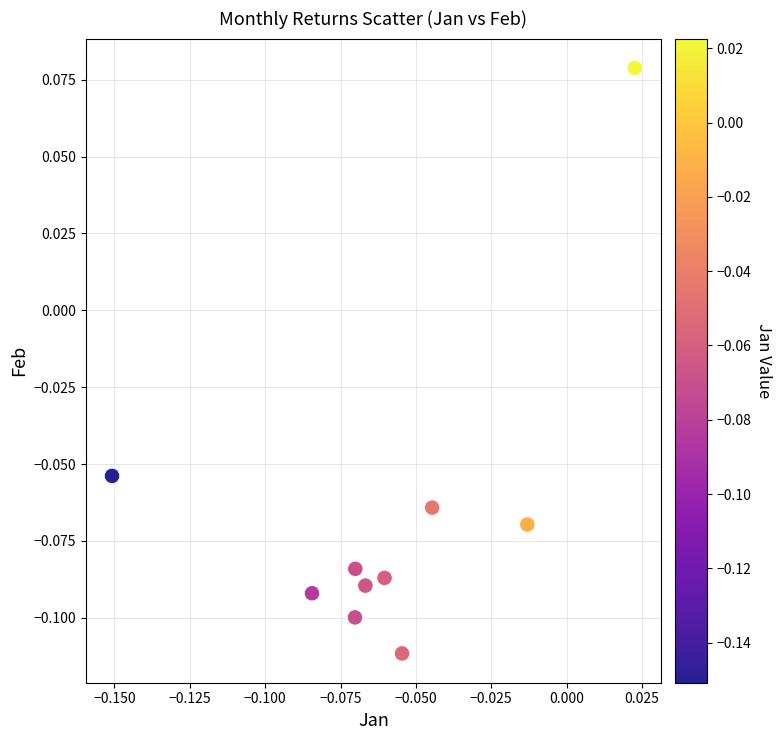

Count the number of points in this scatter plot.

10